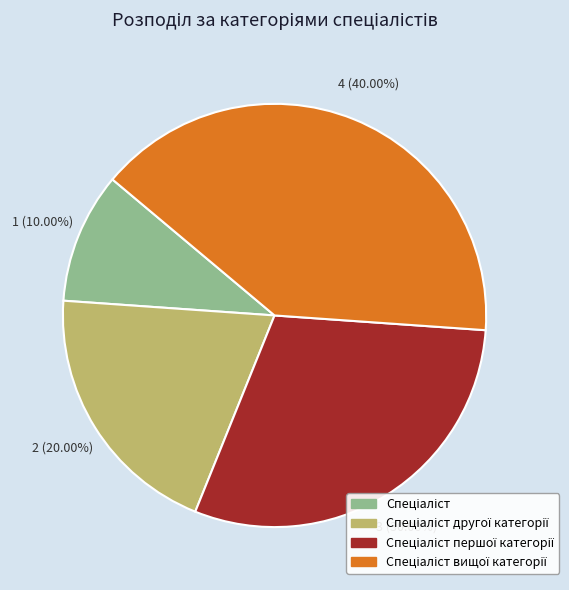

How many segments does this pie chart have?

4